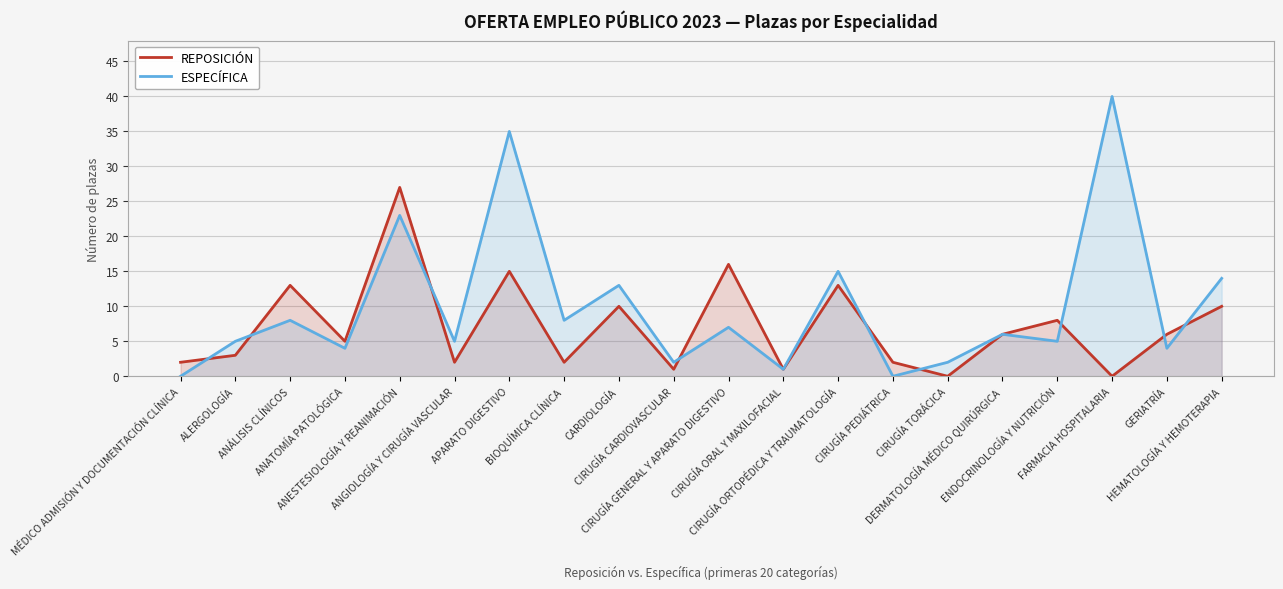

True or false: ESPECÍFICA and REPOSICIÓN cross at least once.

True